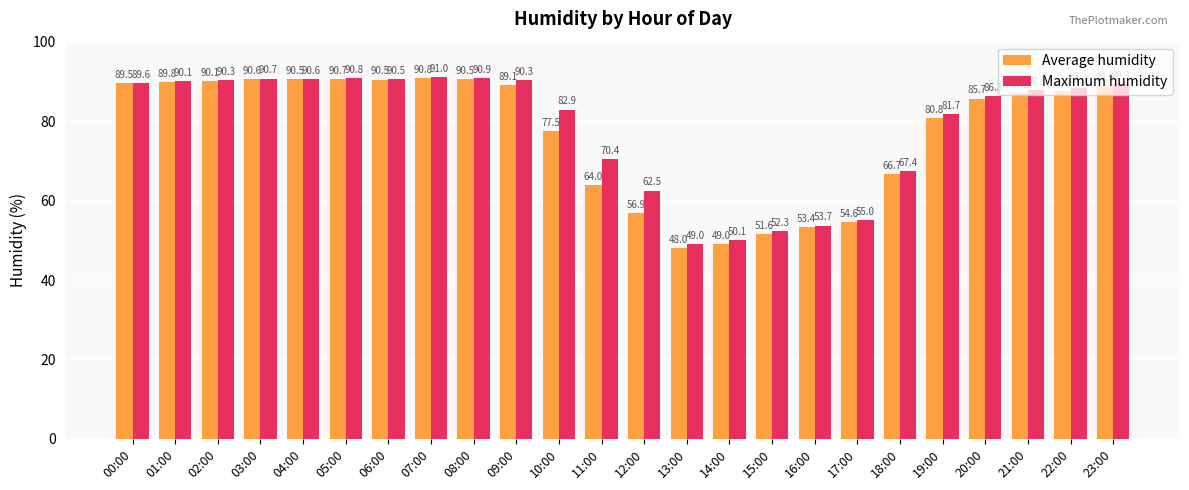

Which category has the lowest value in the Maximum humidity series?

13:00